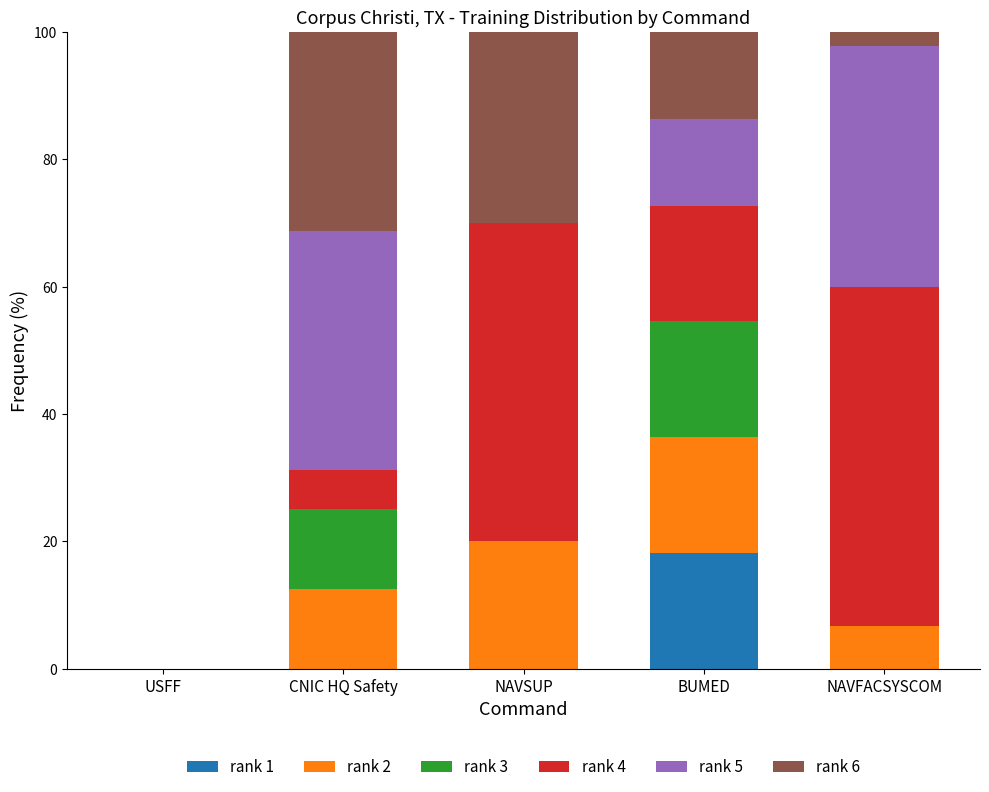

The value of rank 1 at NAVFACSYSCOM is 6.3. True or false?

False